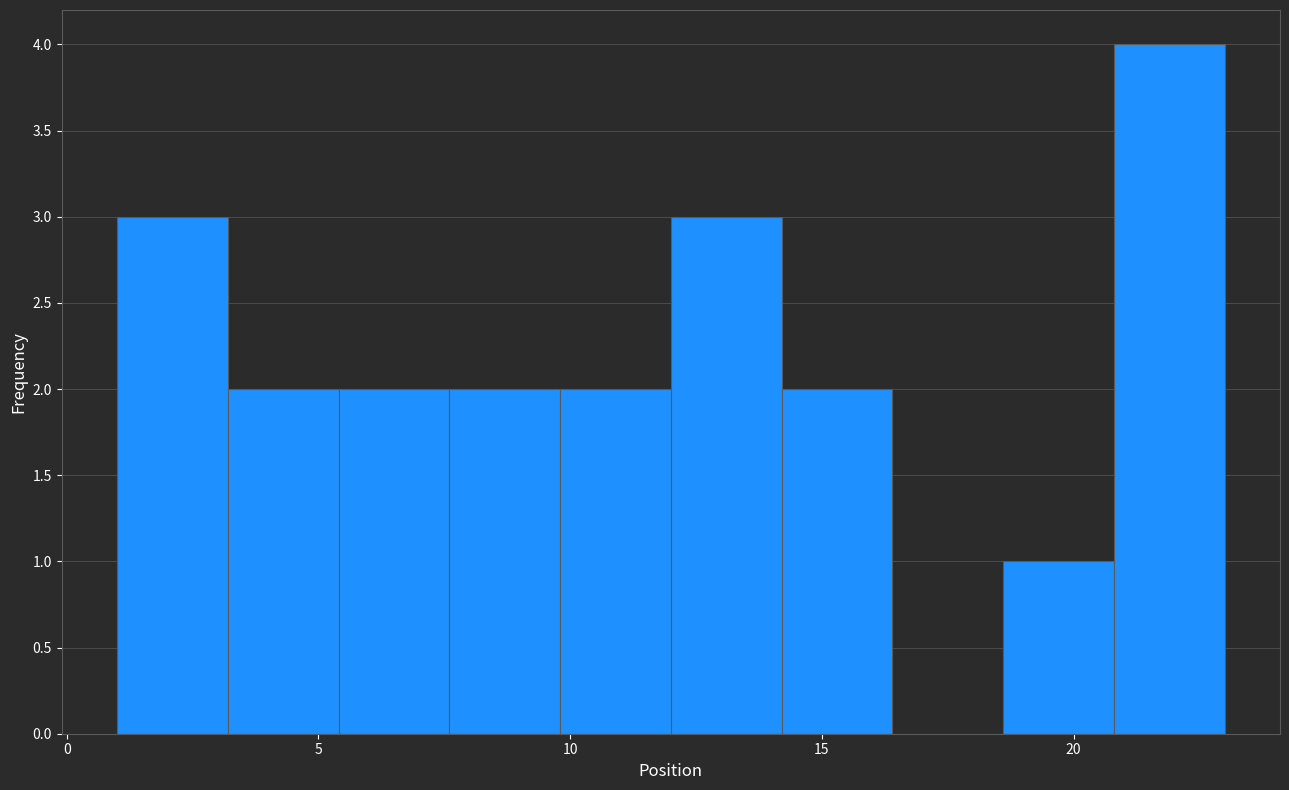

Which range on the x-axis has the tallest bar?

20.8 to 23.0